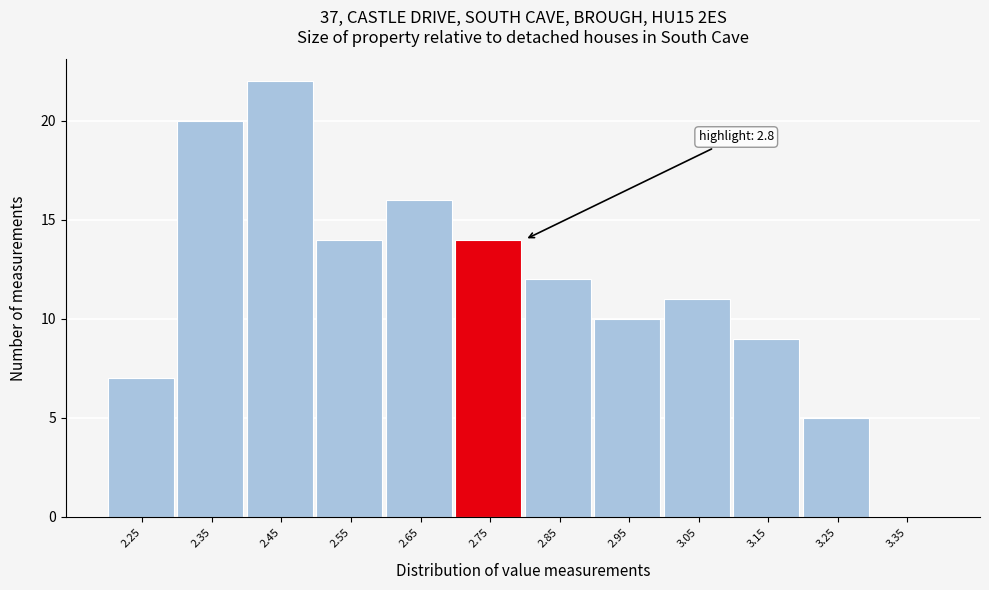

Reading left to right, extract all data points from this chart.

2.25=7	2.35=20	2.45=22	2.55=14	2.65=16	2.75=14	2.85=12	2.95=10	3.05=11	3.15=9	3.25=5	3.35=0